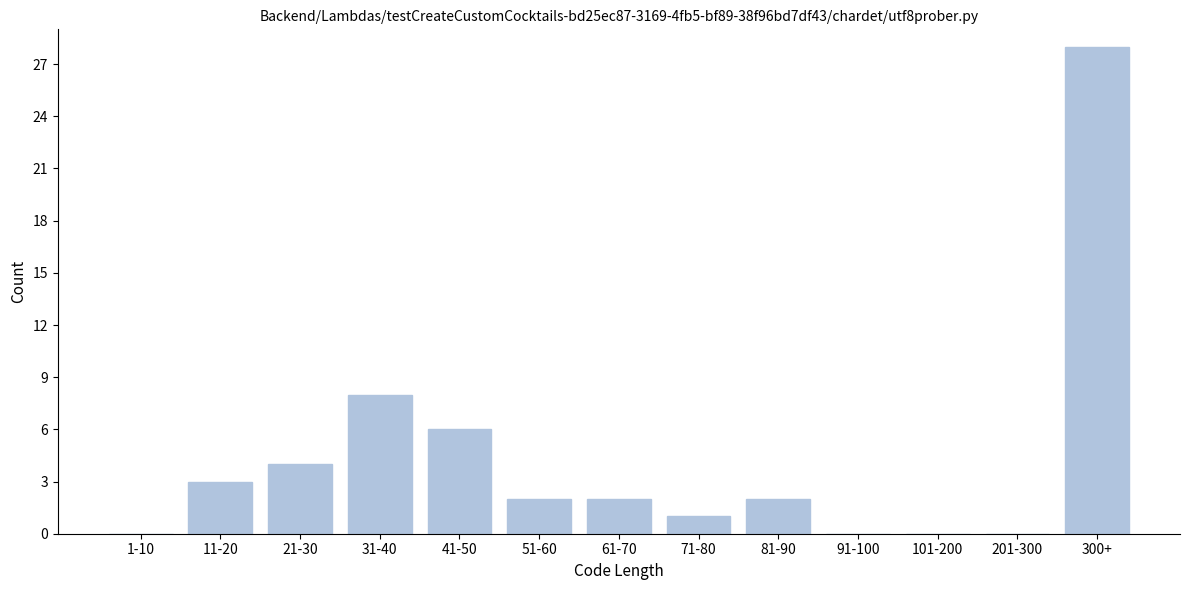

Reading left to right, what are all the values shown in this chart?

1-10=0	11-20=3	21-30=4	31-40=8	41-50=6	51-60=2	61-70=2	71-80=1	81-90=2	91-100=0	101-200=0	201-300=0	300+=28